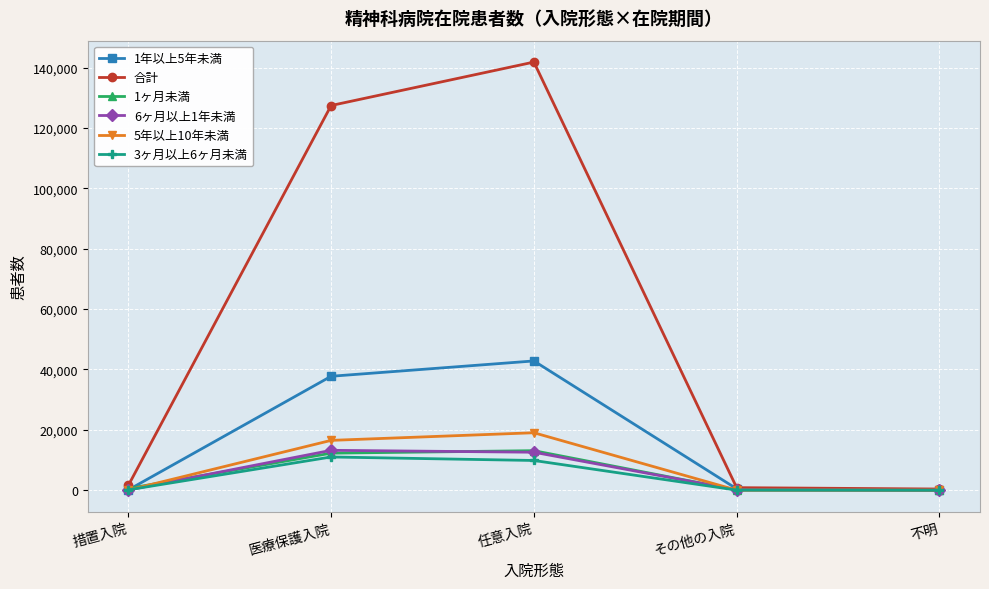

The 1年以上5年未満 series shows 58040 at 任意入院. True or false?

False